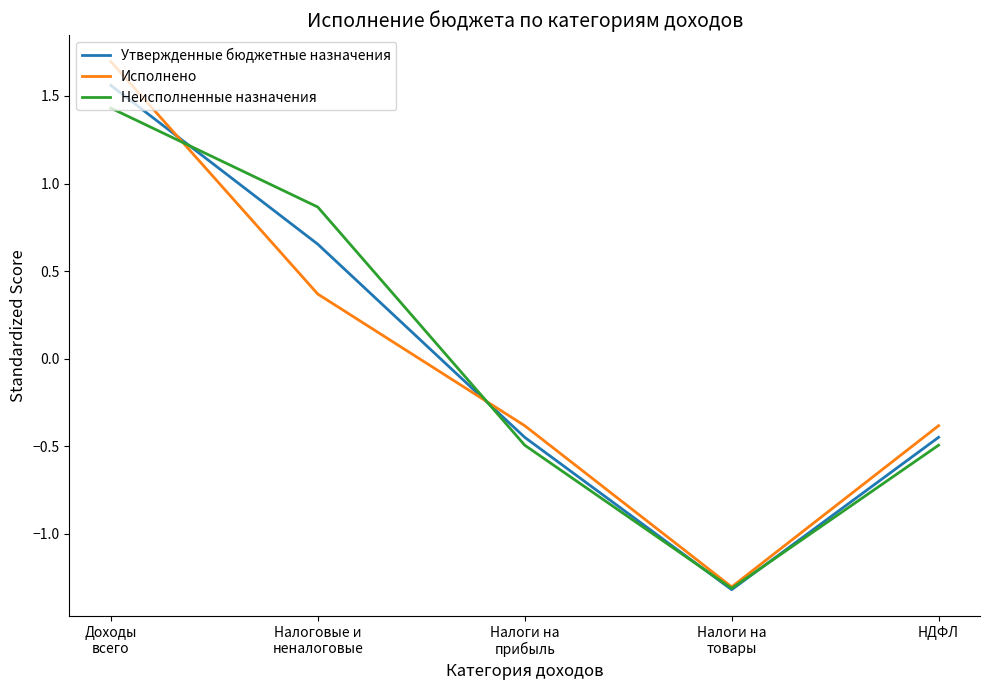

The value of Утвержденные бюджетные назначения at НДФЛ is -0.4. True or false?

True